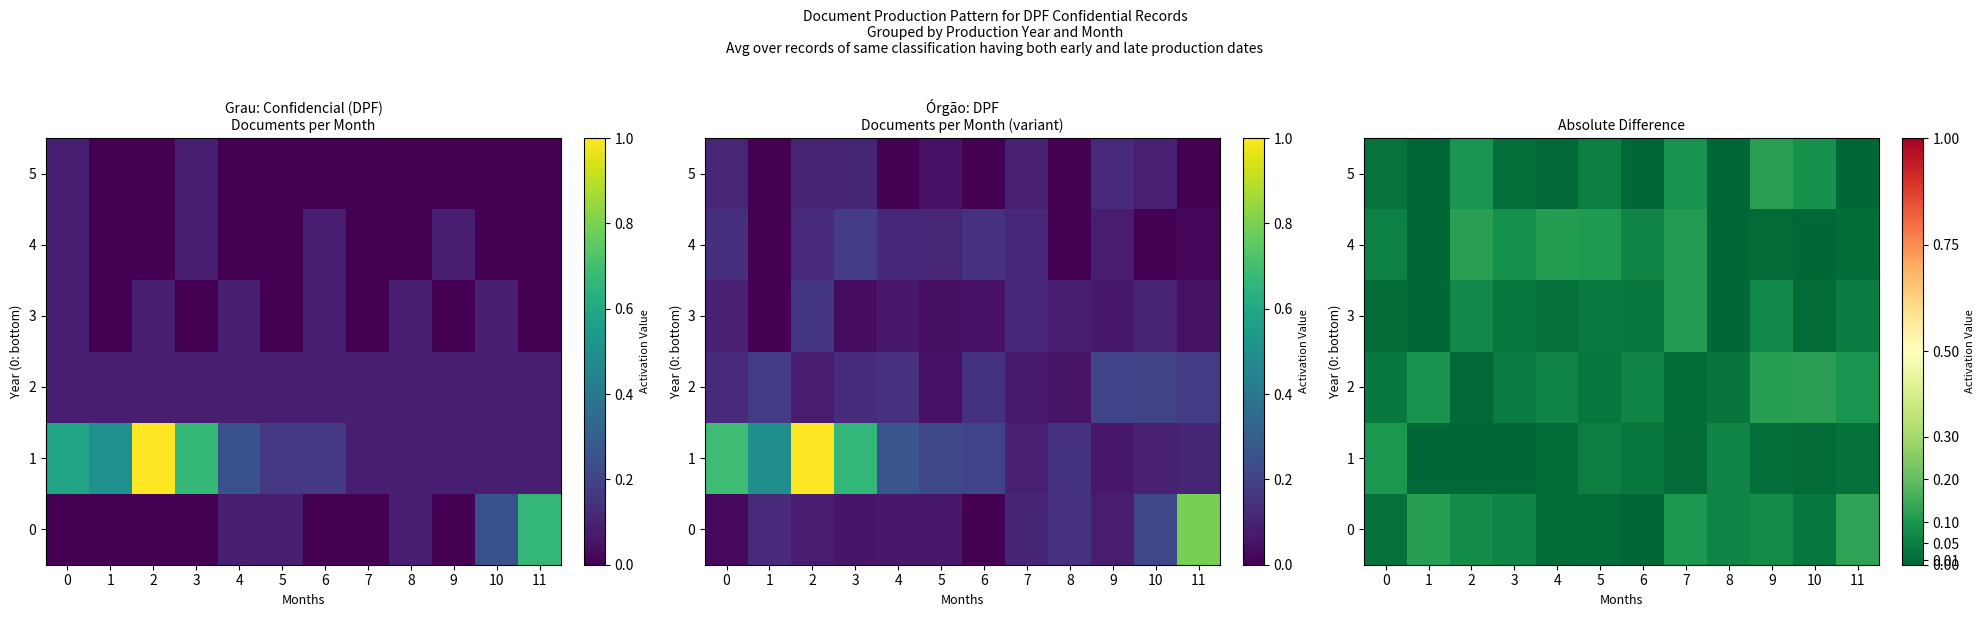

At 7, list the series in order from smallest to largest.

1, 2, 5, 0, 3, 4